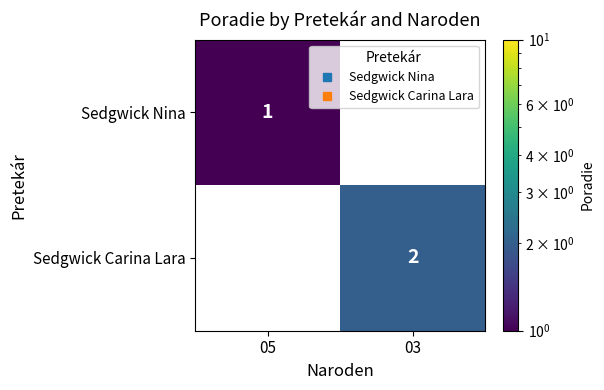

Rank the categories by Sedgwick Nina value from highest to lowest.

05, 03